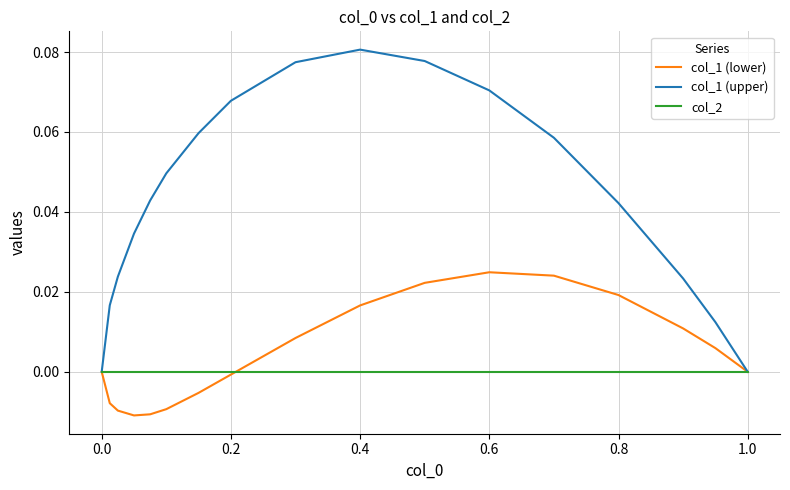

Which series has the largest total across all categories?

col_1 (upper)